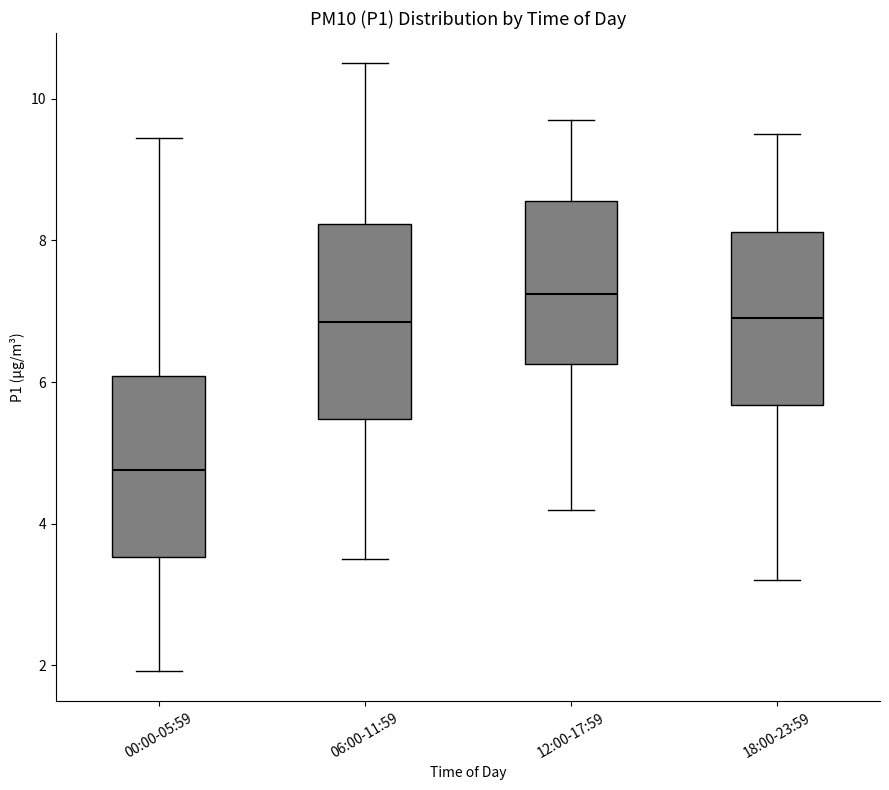

Reading left to right, read every box against the y-axis: the position of its median line, the range the box covers, and the ends of its whiskers. The values are not printed on the chart, so give them approximately, as read against the axis.

00:00-05:59: median 4.8, box 3.6 to 6.0, whiskers 2.0 to 9.4
06:00-11:59: median 6.8, box 5.4 to 8.2, whiskers 3.6 to 10.6
12:00-17:59: median 7.2, box 6.2 to 8.6, whiskers 4.2 to 9.8
18:00-23:59: median 7.0, box 5.6 to 8.2, whiskers 3.2 to 9.6